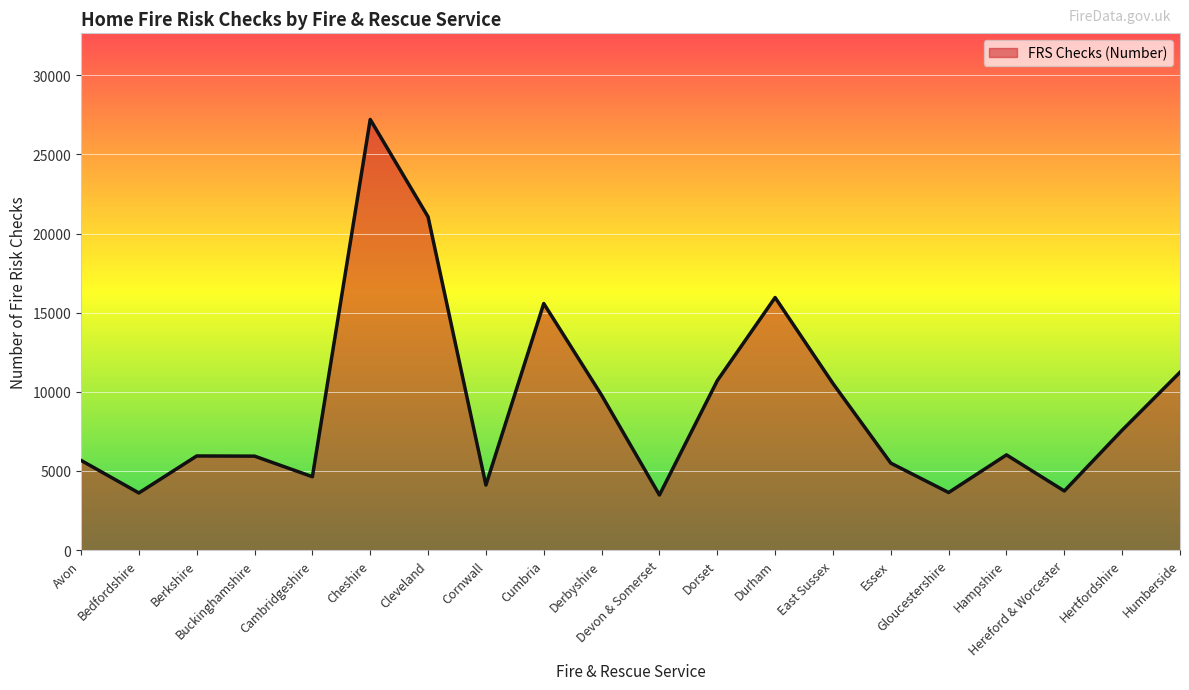

What is the minimum value shown in the chart?

3477